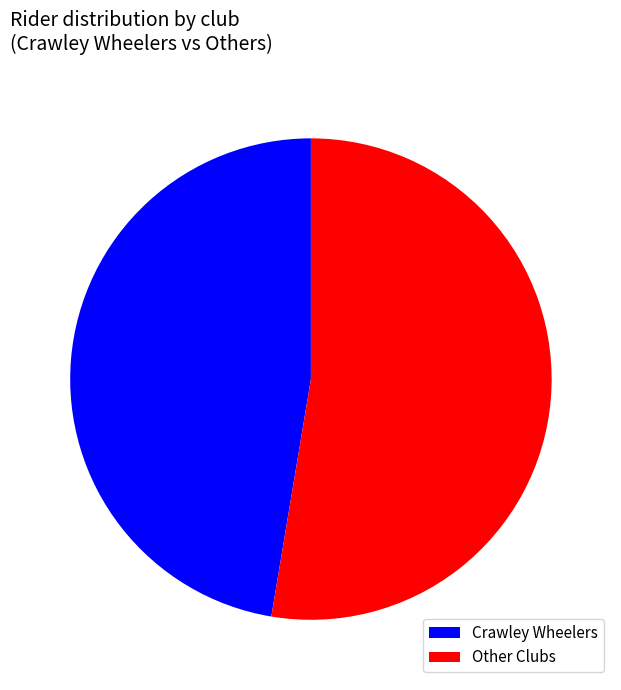

True or false: Crawley Wheelers accounts for 47% of the total.

True